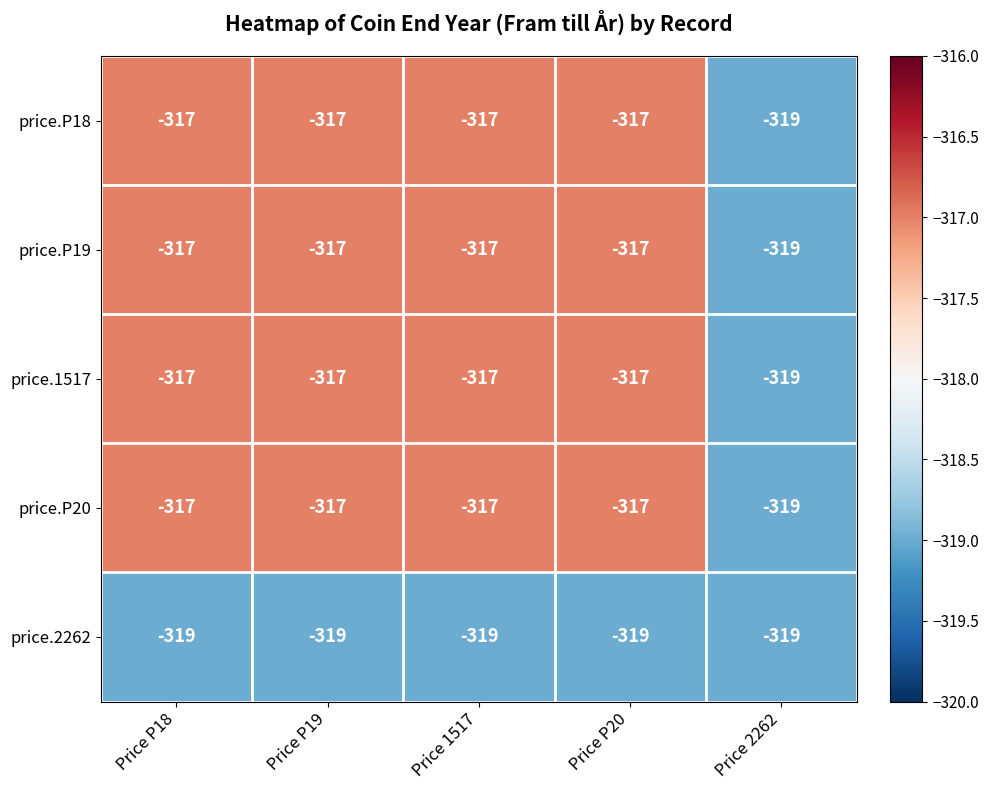

What is the average value of the price.P18 series?

-317